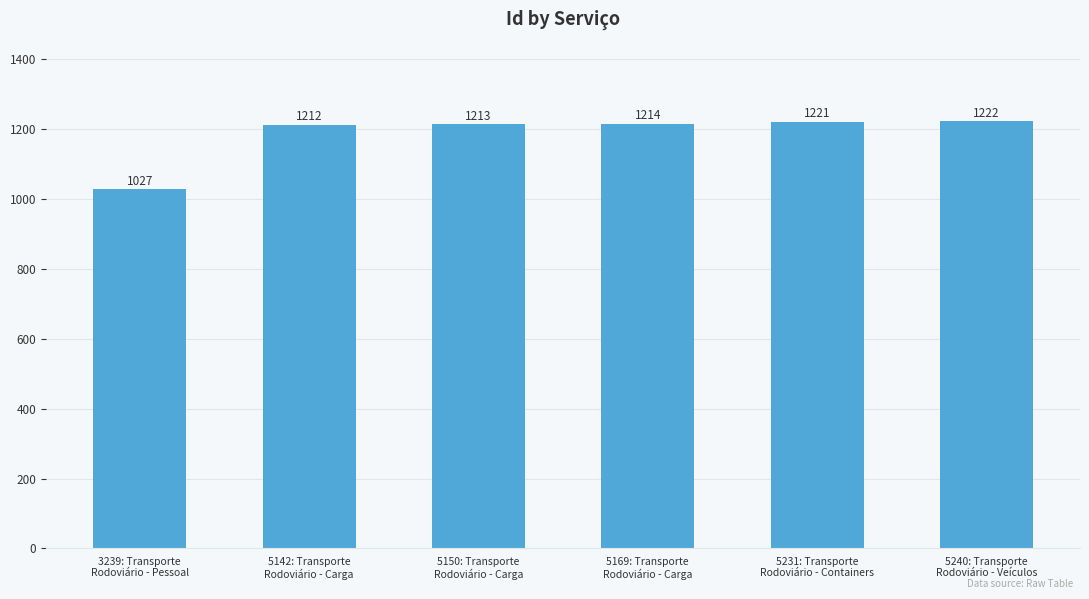

Reading left to right, list all the values displayed in this chart.

3239: Transporte
Rodoviário - Pessoal=1027	5142: Transporte
Rodoviário - Carga=1212	5150: Transporte
Rodoviário - Carga=1213	5169: Transporte
Rodoviário - Carga=1214	5231: Transporte
Rodoviário - Containers=1221	5240: Transporte
Rodoviário - Veículos=1222